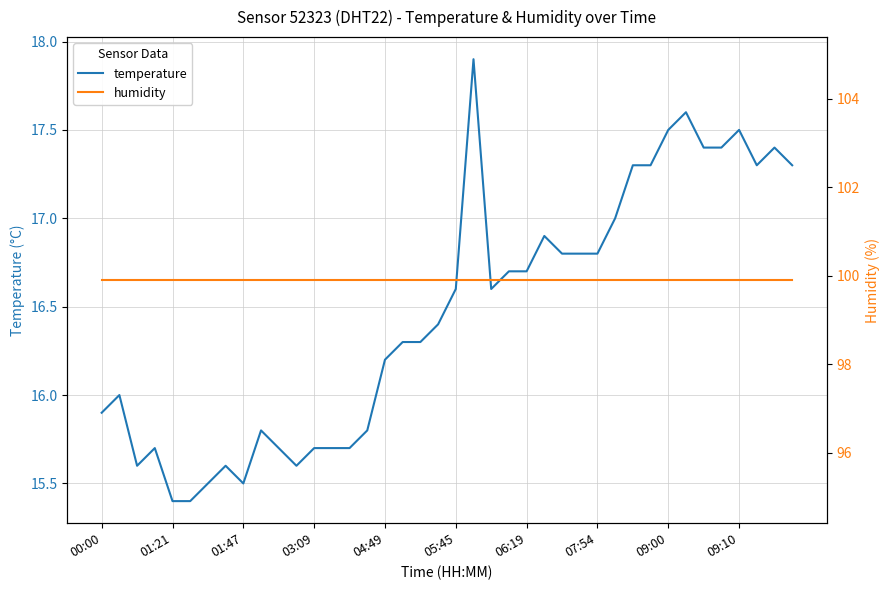

At which category is the sum across all series the highest?

21